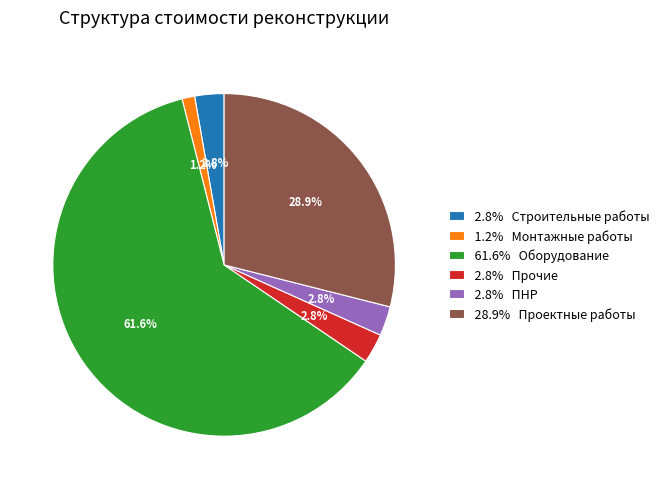

Is there any slice that represents more than half of the pie?

Yes